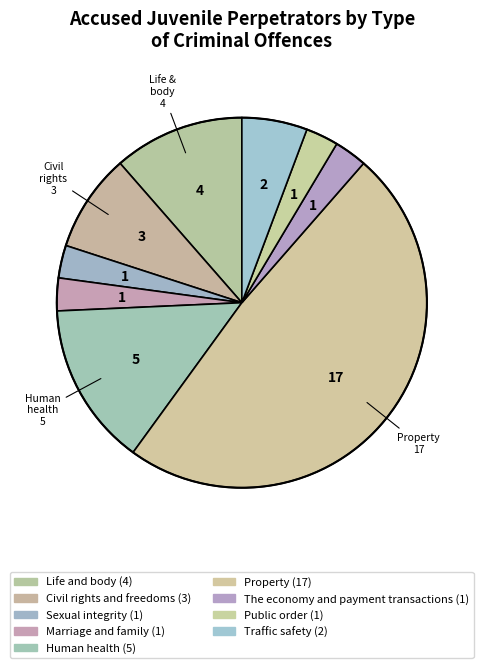

To the nearest percent, what is the combined percentage of The economy and payment transactions and Human health?

17%